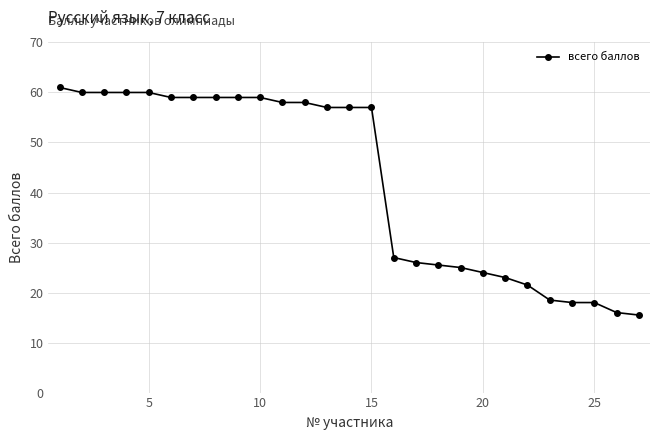

What is the difference between the maximum and minimum values?

45.5